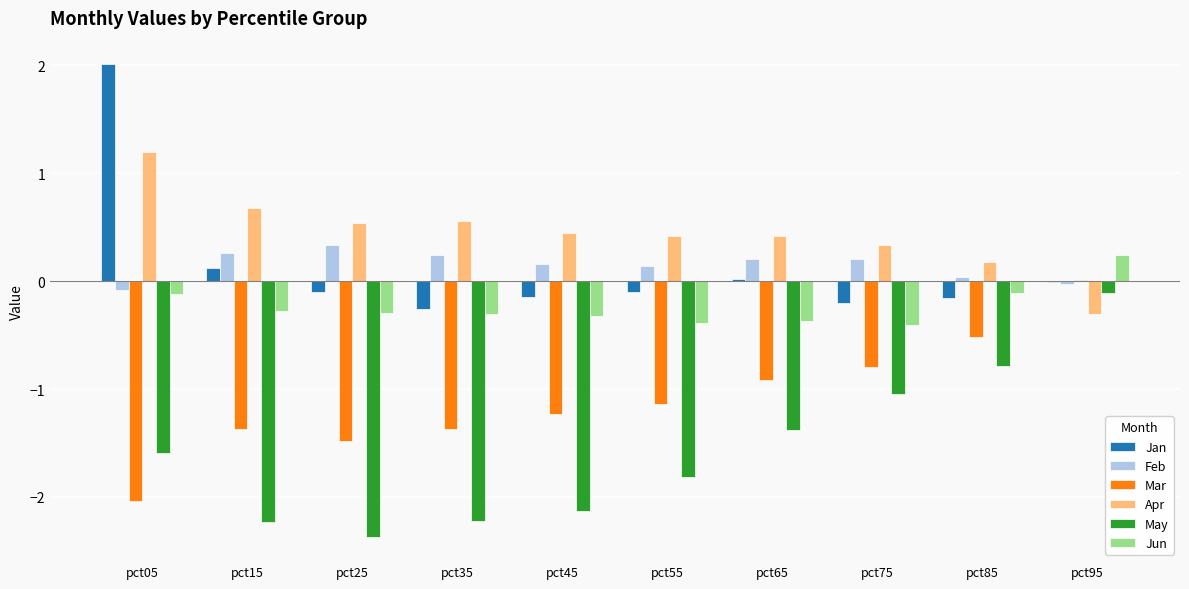

Which category has the highest value across all series?

pct05